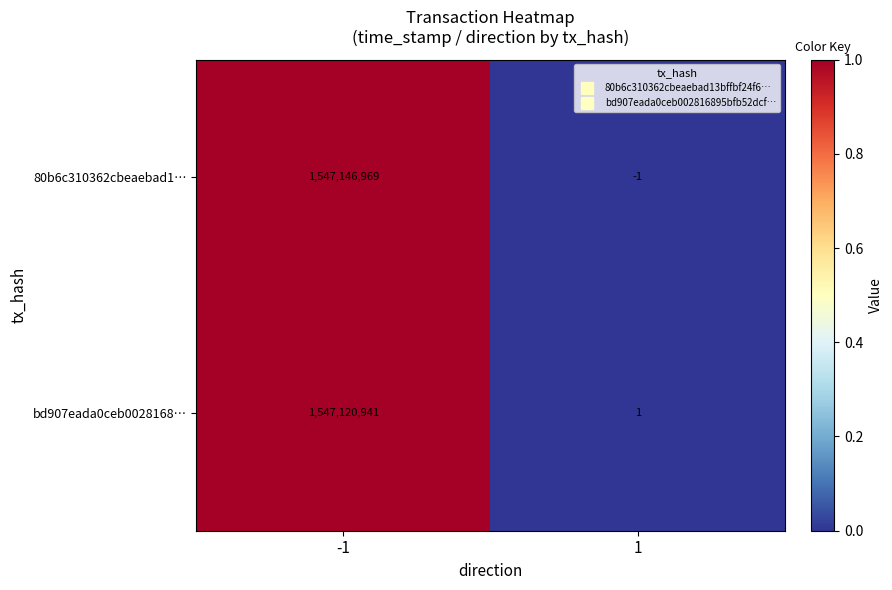

Reading left to right, extract all data points from this chart.

80b6c310362cbeaebad1…: 1547146969	-1
bd907eada0ceb0028168…: 1547120941	1